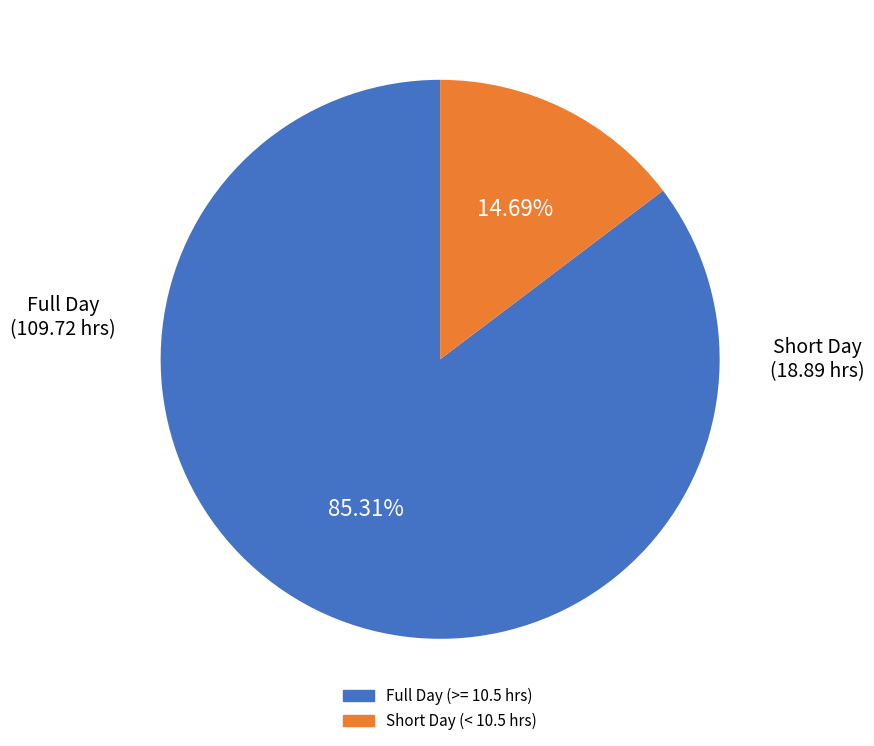

To the nearest percent, what is the average slice percentage?

50%